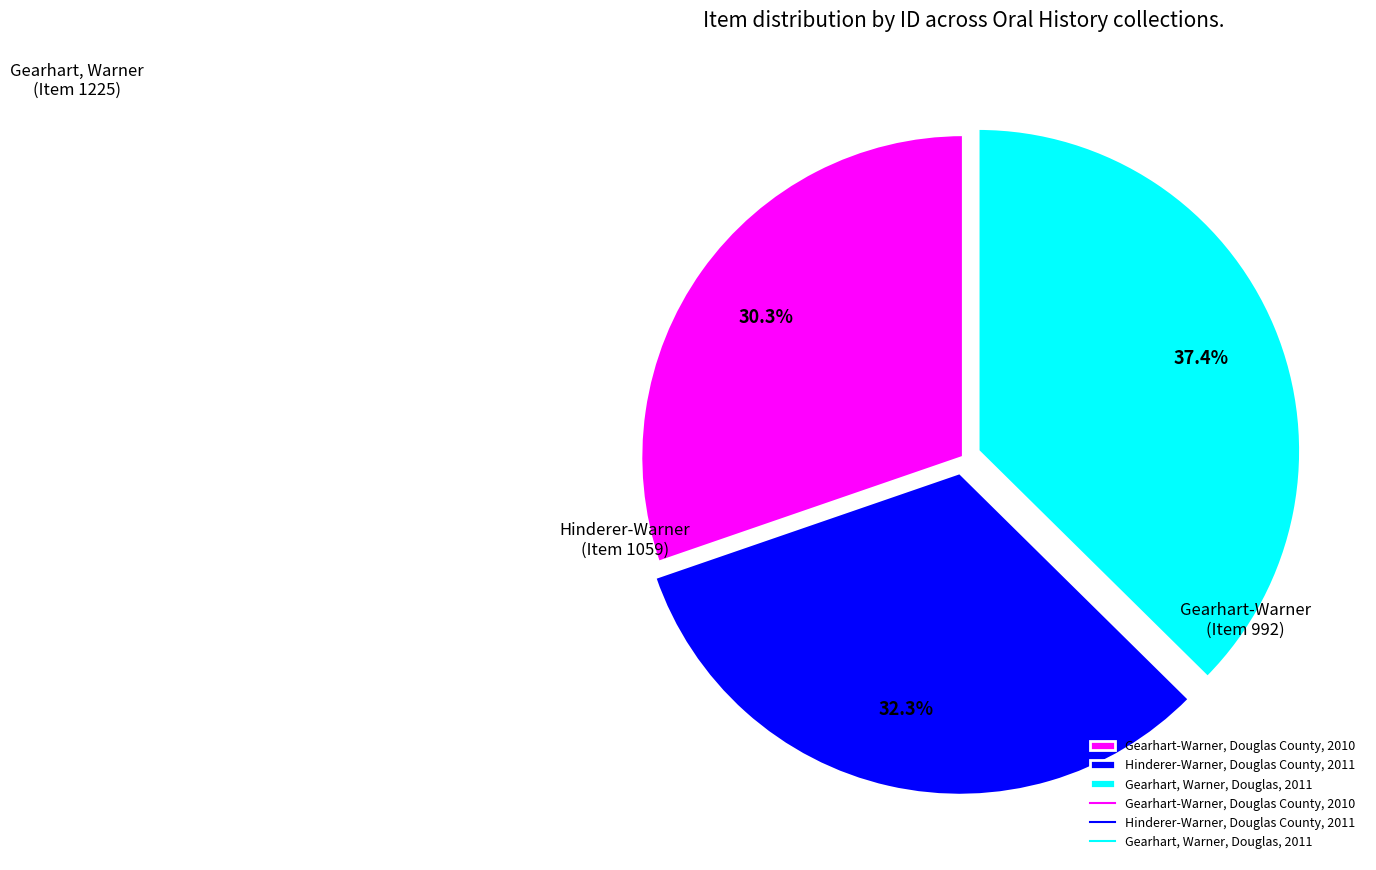

How many segments does this pie chart have?

3